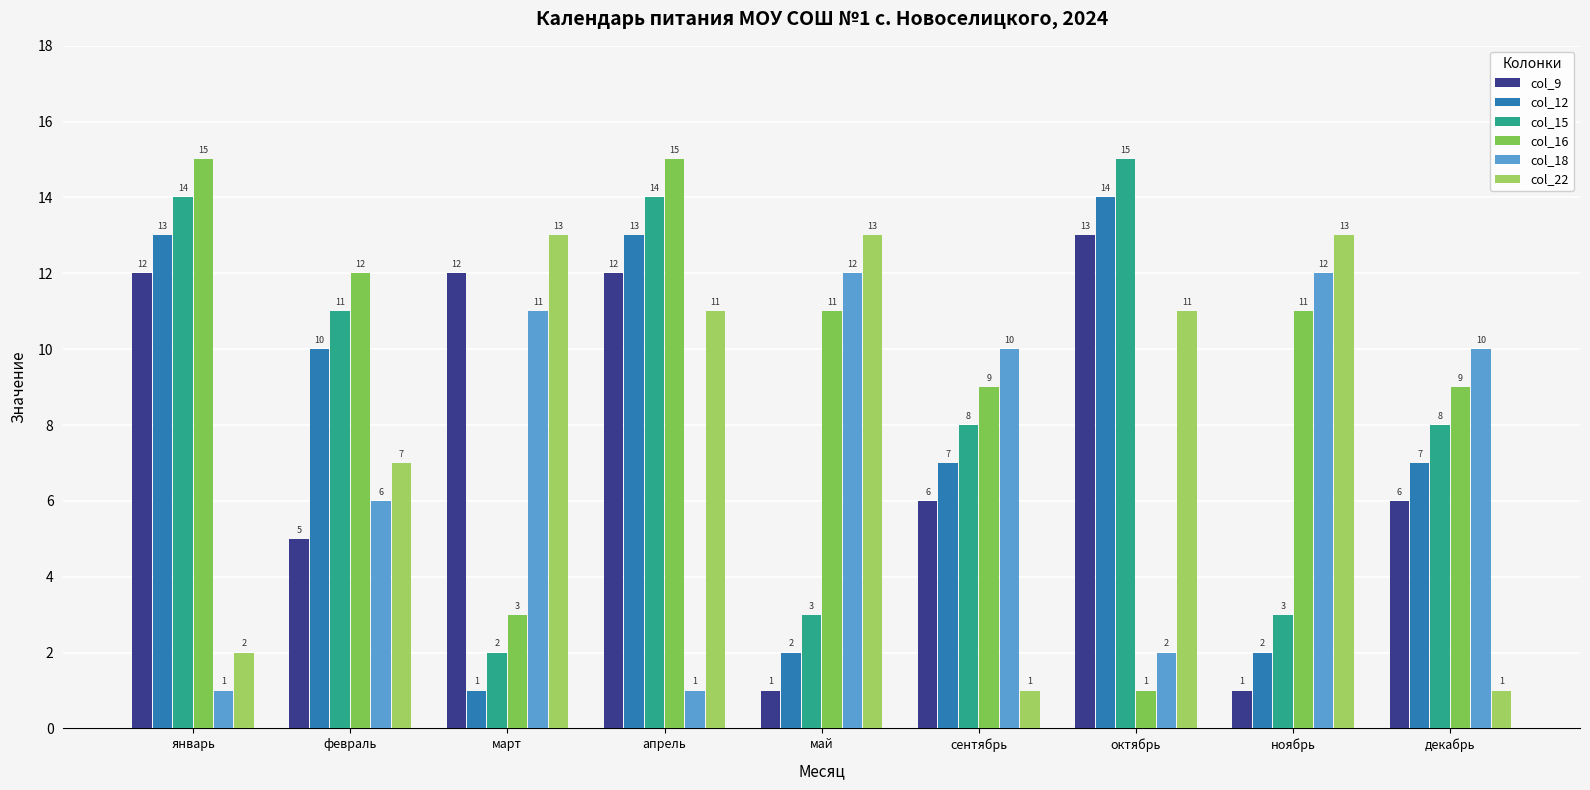

How many bars are there in each group?

6